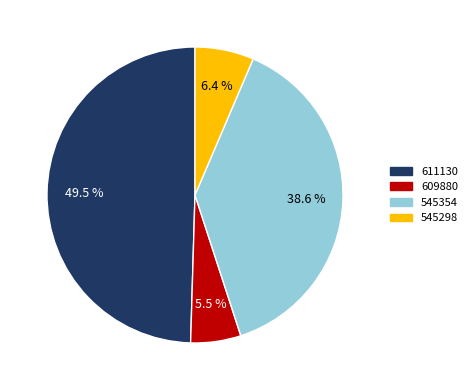

Which has a higher value, 545298 or 609880?

545298